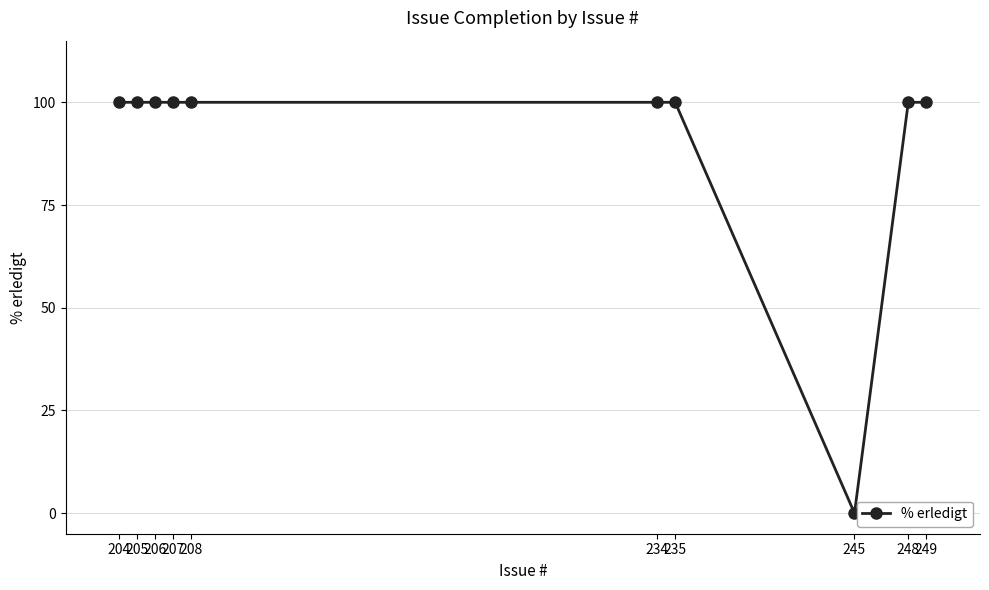

What is the maximum value shown in the chart?

100